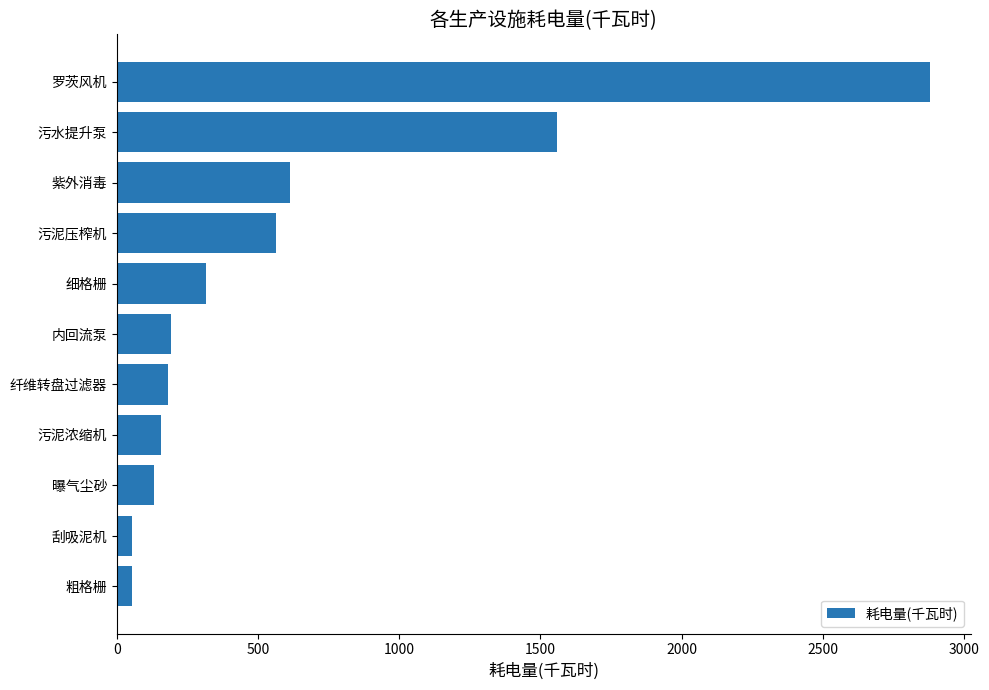

The value at 污泥压榨机 is 562.0. True or false?

True